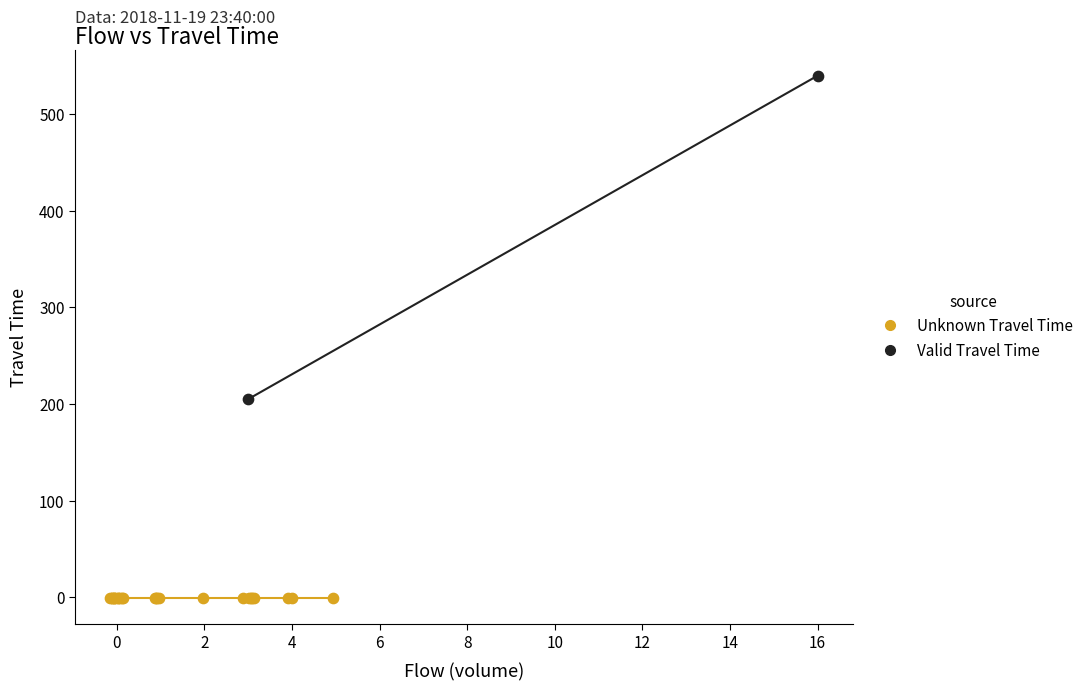

Which series reaches the maximum Y coordinate?

Valid Travel Time